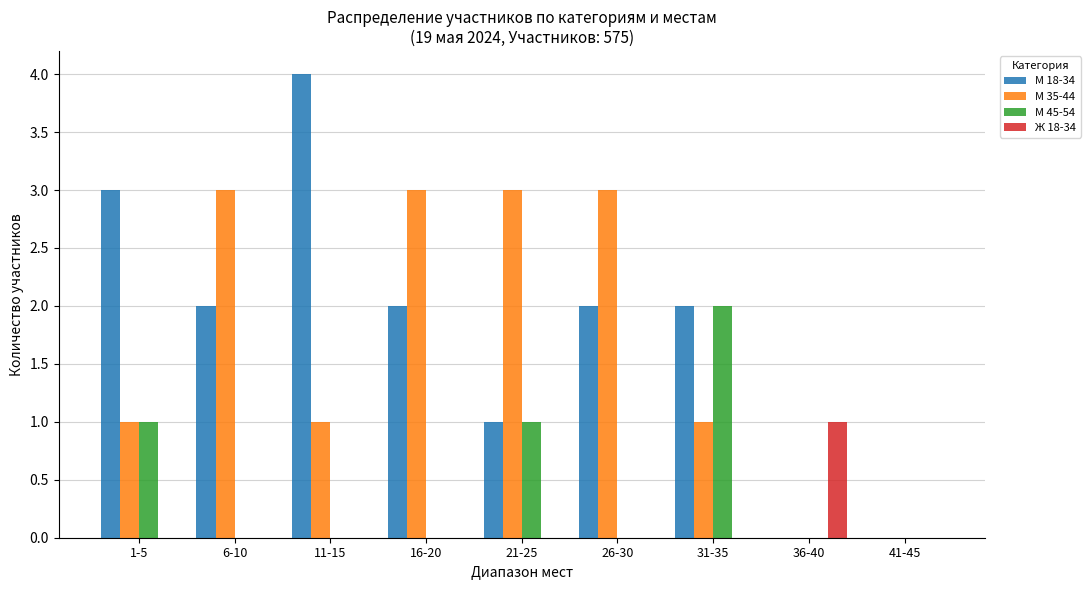

Reading left to right, list all the values displayed in this chart.

М 18-34: 1-5=3	6-10=2	11-15=4	16-20=2	21-25=1	26-30=2	31-35=2	36-40=0	41-45=0
М 35-44: 1-5=1	6-10=3	11-15=1	16-20=3	21-25=3	26-30=3	31-35=1	36-40=0	41-45=0
М 45-54: 1-5=1	6-10=0	11-15=0	16-20=0	21-25=1	26-30=0	31-35=2	36-40=0	41-45=0
Ж 18-34: 1-5=0	6-10=0	11-15=0	16-20=0	21-25=0	26-30=0	31-35=0	36-40=1	41-45=0